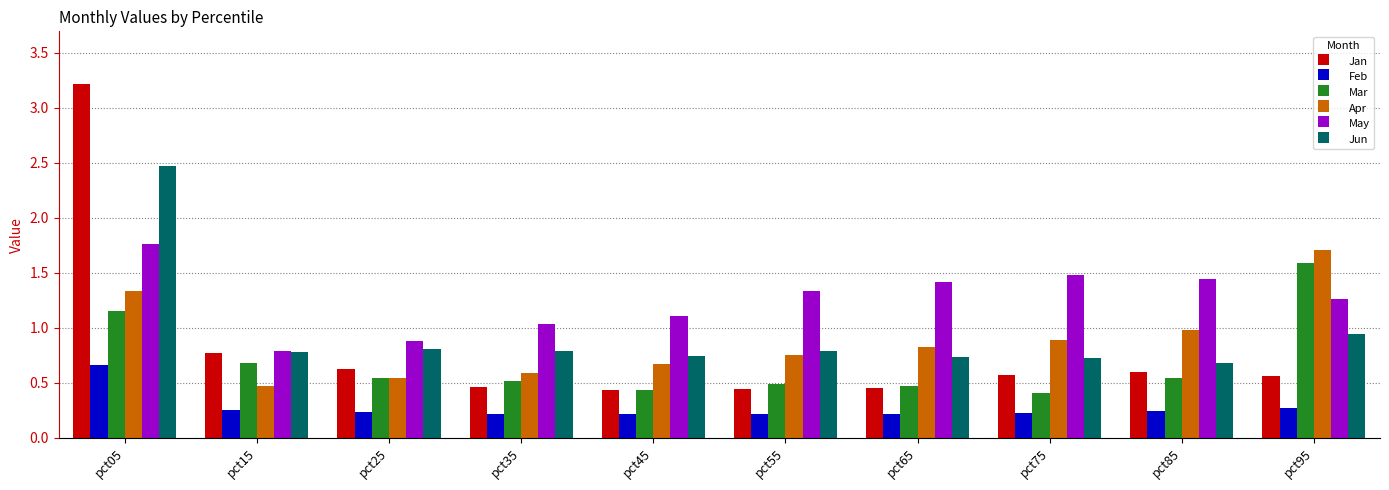

Where is Jan nearest to the value 1?

pct15